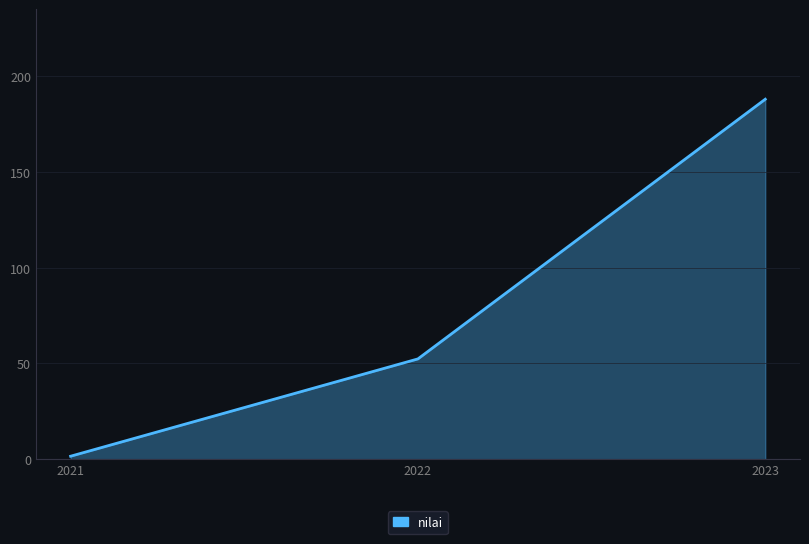

The value at 2023 is 273.9. True or false?

False